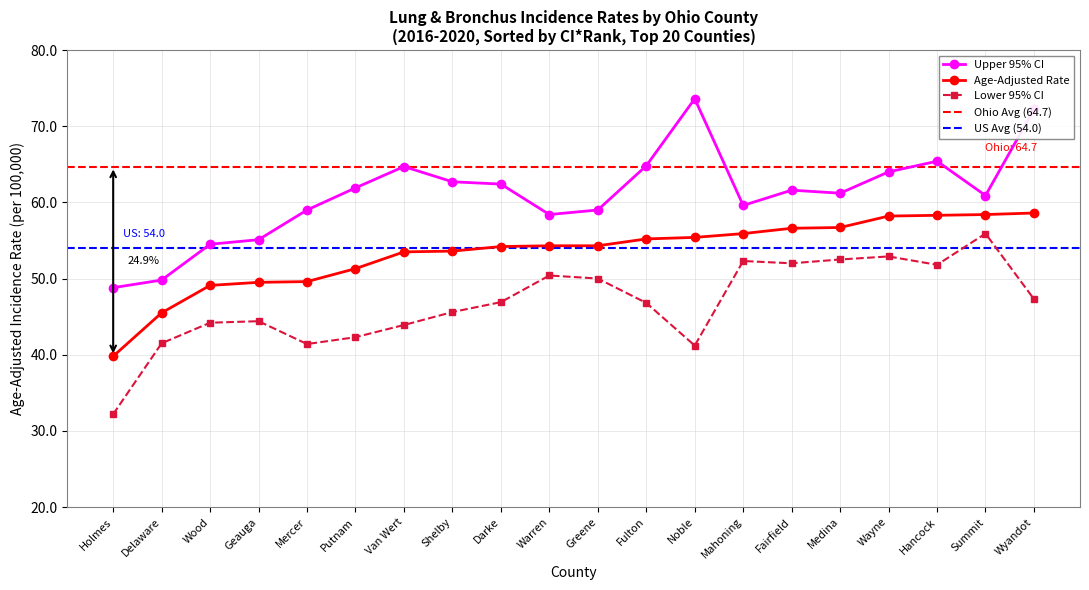

What is the label of the 13th point from the left?

Noble